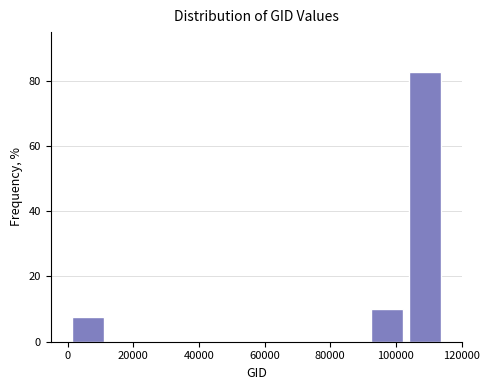

Reading left to right, list every bar in this chart as the range it spans on the x-axis followed by its height. Neither the bar edges nor the heights are printed on the chart, so give them approximately, as read against the axes.

0 to 12000: 8
12000 to 24000: 0
24000 to 34000: 0
34000 to 46000: 0
46000 to 58000: 0
58000 to 68000: 0
68000 to 80000: 0
80000 to 92000: 0
92000 to 104000: 10
104000 to 114000: 82